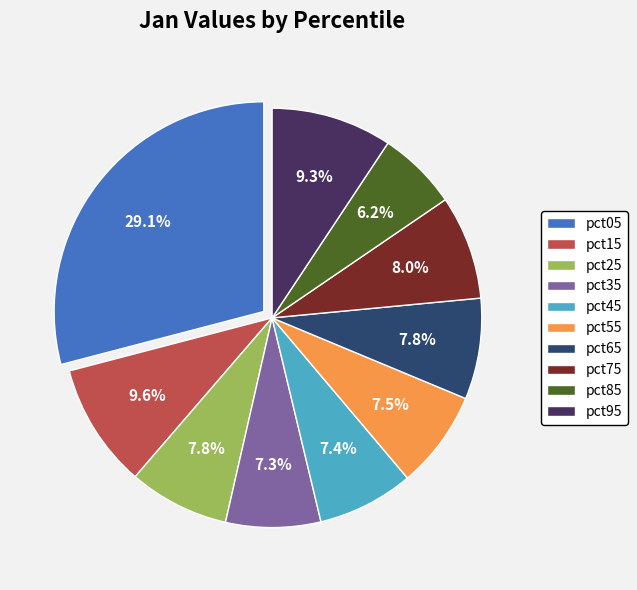

To the nearest percent, what is the average slice percentage?

10%